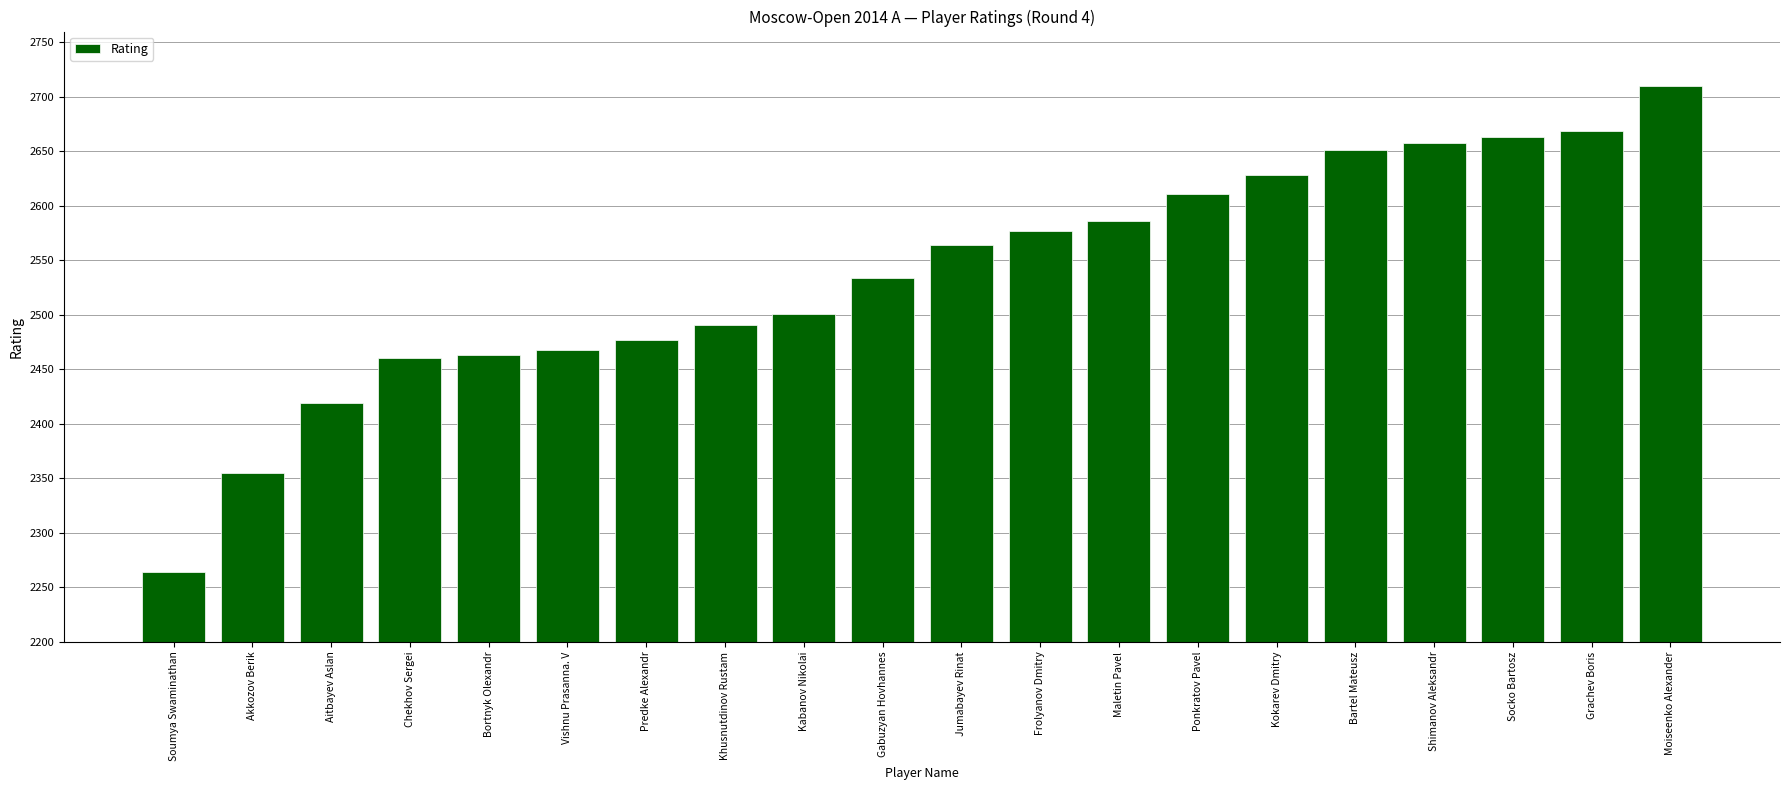

What position from the right is Jumabayev Rinat?

10